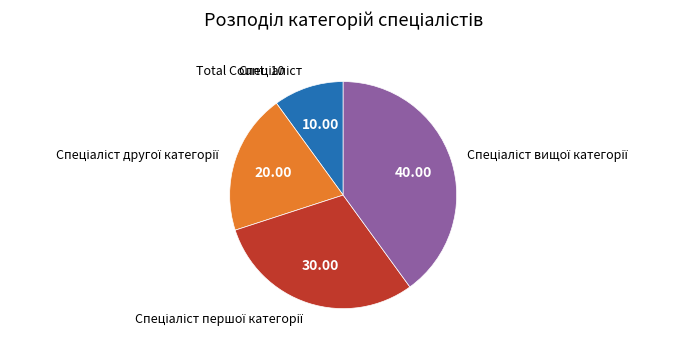

Is there any slice that represents more than half of the pie?

No